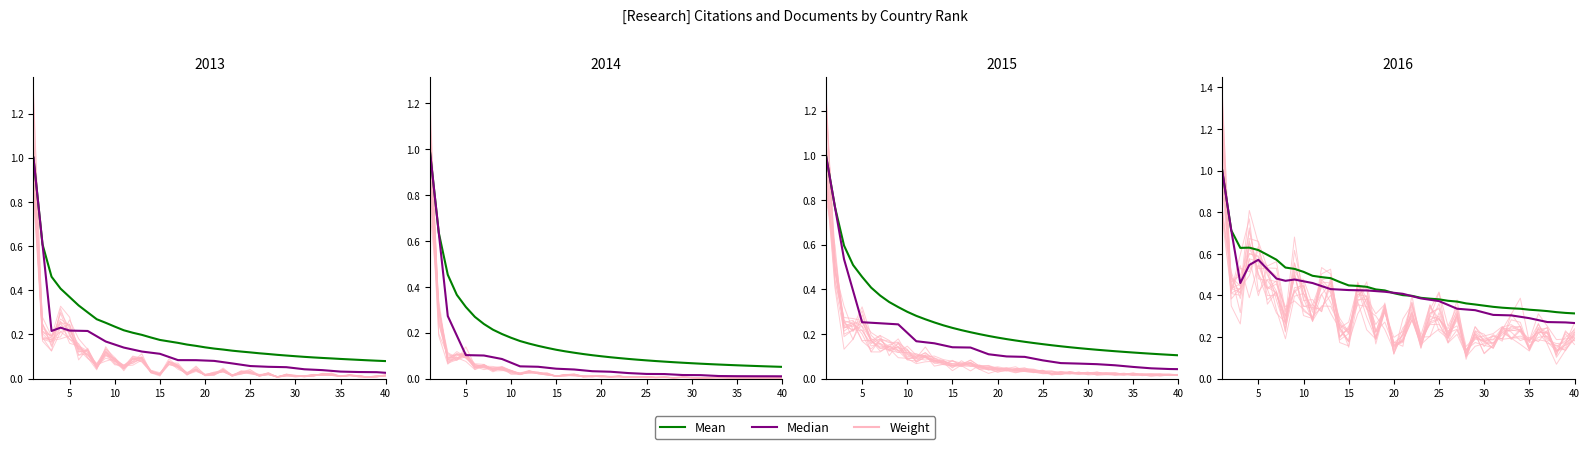

True or false: Mean has more than 2 interior local peaks.

False